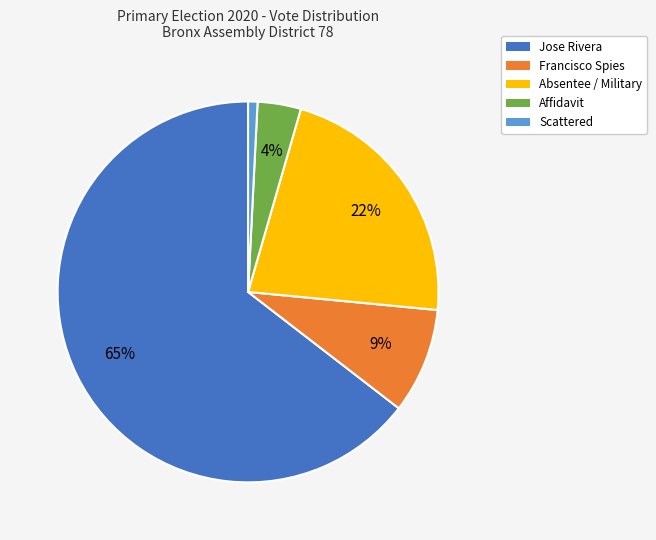

What percentage is the Scattered slice, to the nearest percent?

1%